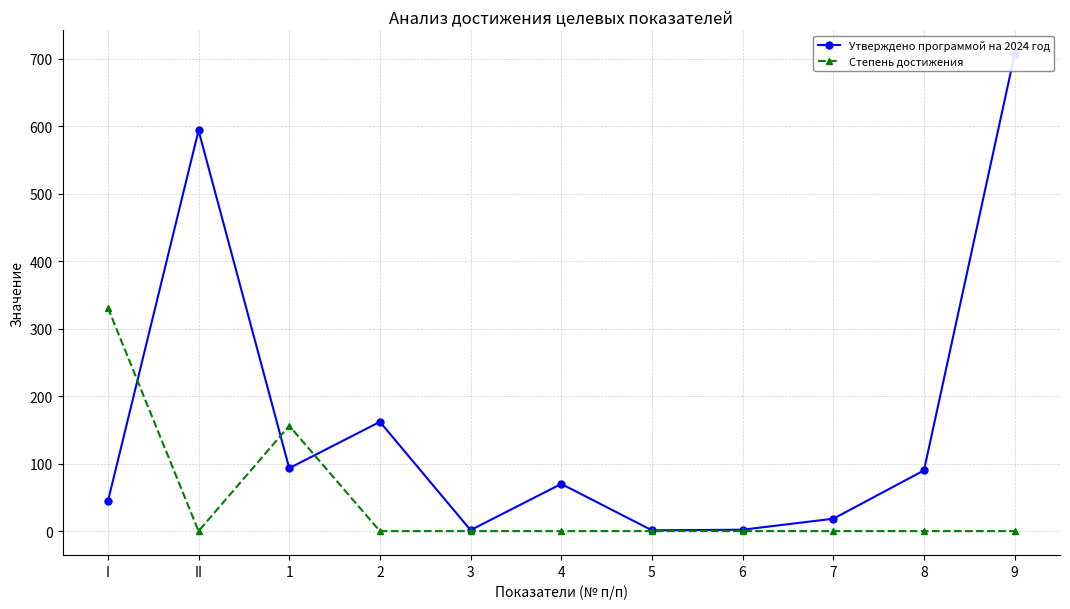

List the series in order of their peak value, lowest first.

Степень достижения, Утверждено программой на 2024 год